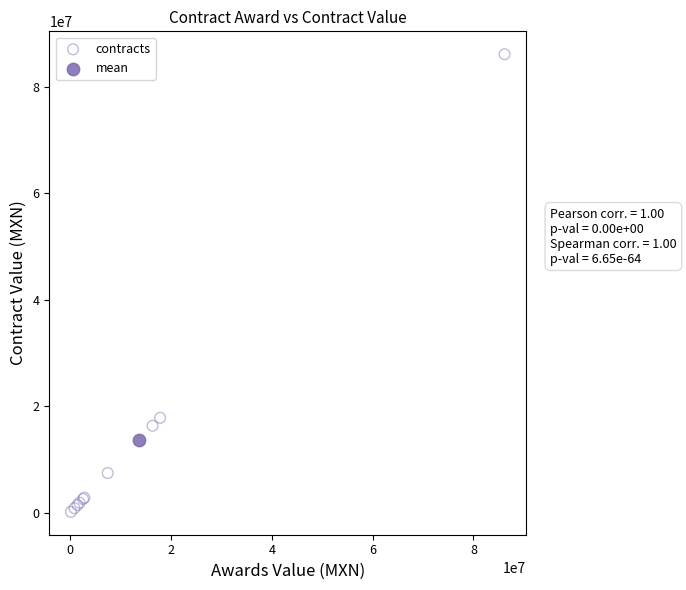

What are all the series names shown in the legend?

contracts, mean